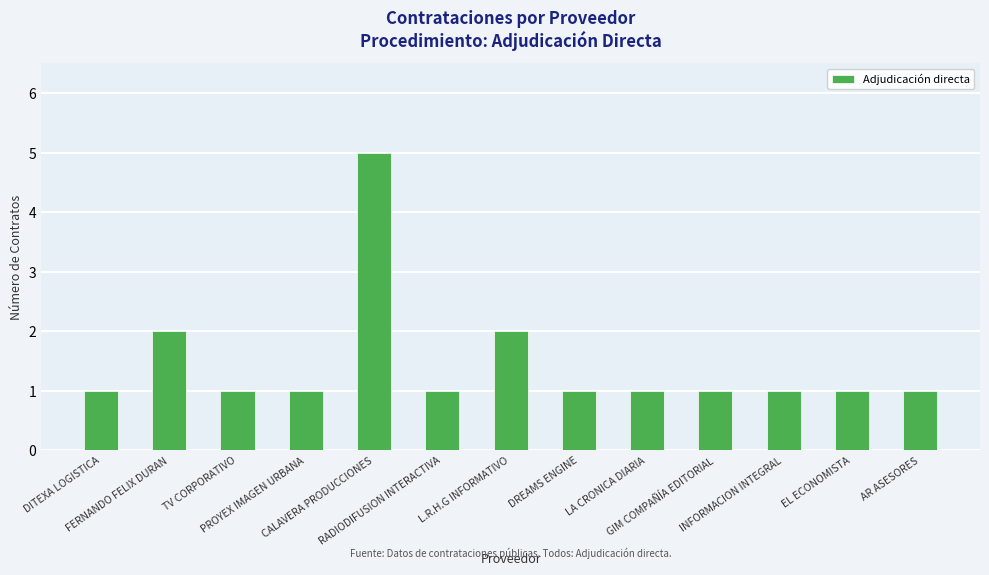

At which category does the chart reach its peak across all series?

CALAVERA PRODUCCIONES